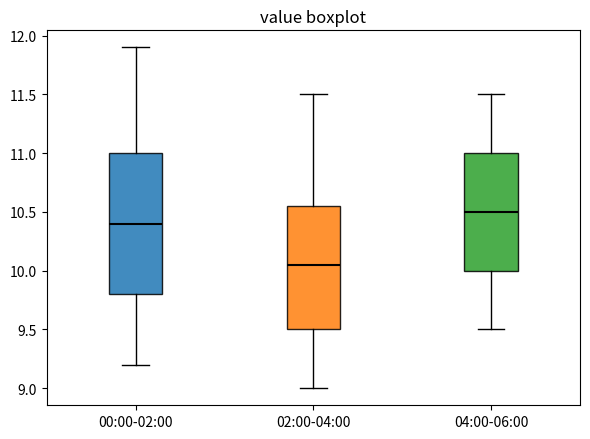

Which box has the lowest median line?

02:00-04:00